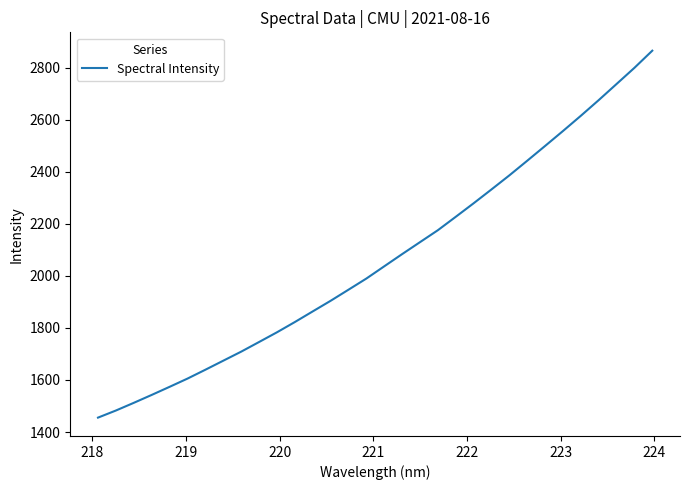

What is the difference between the maximum and second lowest values?

1383.4